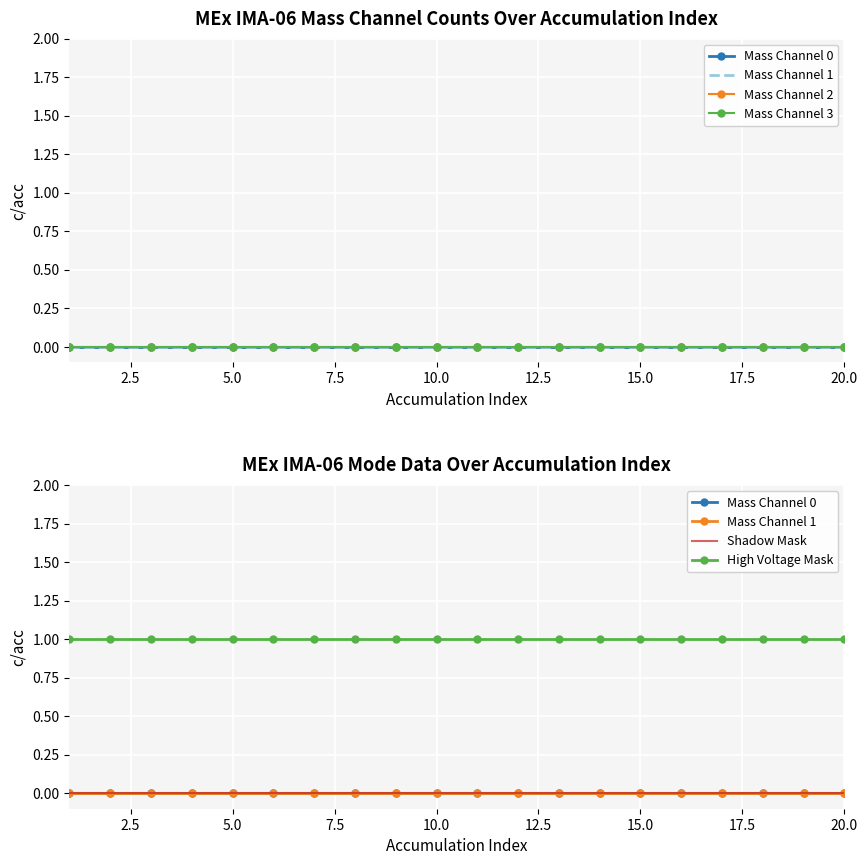

Reading right to left, extract all data points from this chart.

Mass Channel 0: 0	0	0	0	0	0	0	0	0	0	0	0	0	0	0	0	0	0	0	0
Mass Channel 1: 0	0	0	0	0	0	0	0	0	0	0	0	0	0	0	0	0	0	0	0
Mass Channel 2: 0	0	0	0	0	0	0	0	0	0	0	0	0	0	0	0	0	0	0	0
Mass Channel 3: 0	0	0	0	0	0	0	0	0	0	0	0	0	0	0	0	0	0	0	0
Shadow Mask: 0	0	0	0	0	0	0	0	0	0	0	0	0	0	0	0	0	0	0	0
High Voltage Mask: 1	1	1	1	1	1	1	1	1	1	1	1	1	1	1	1	1	1	1	1